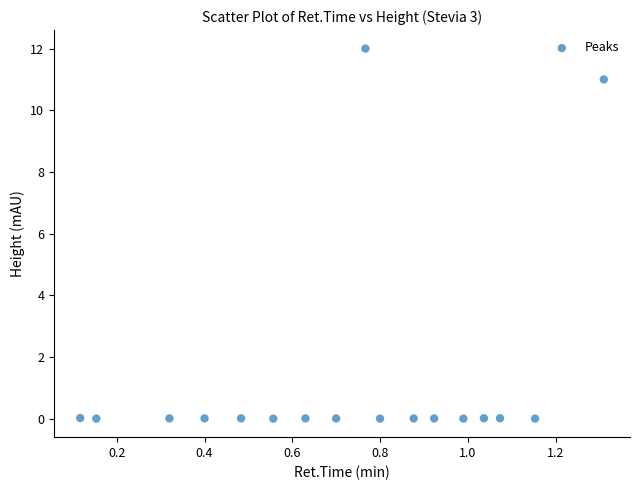

What is the range of Y values (max minus min)?

12.0